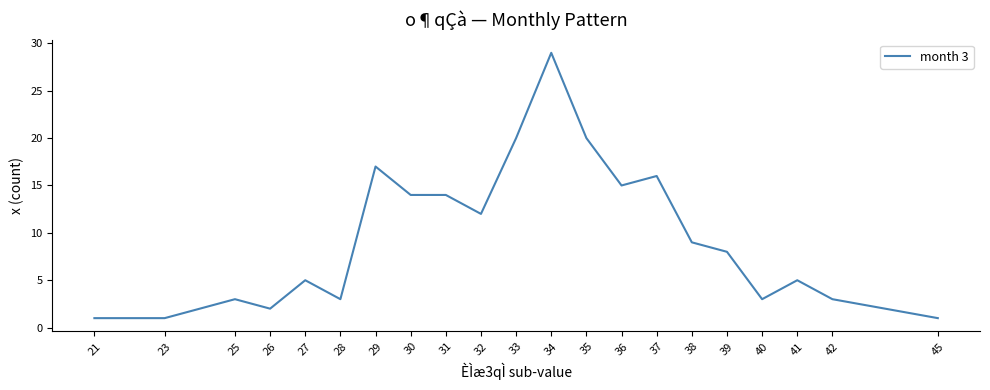

The chart shows a value of 12 at 32. True or false?

True